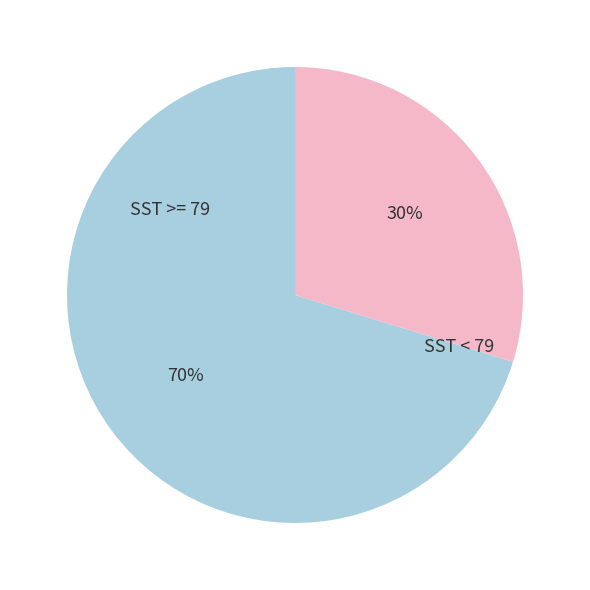

Is there any slice that represents more than half of the pie?

Yes